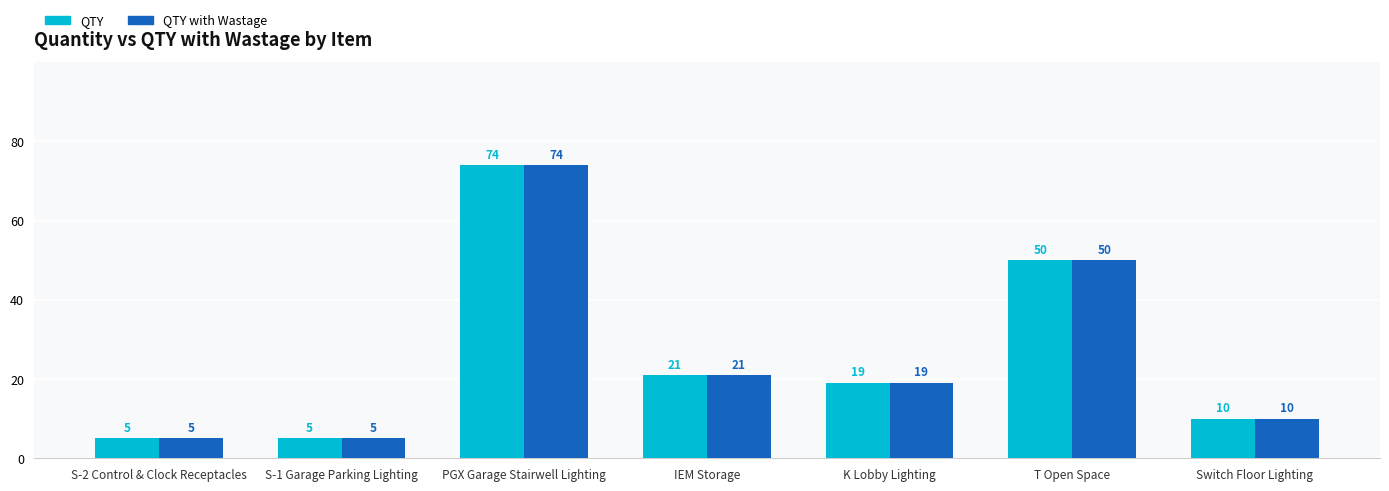

How many groups of bars are there?

7